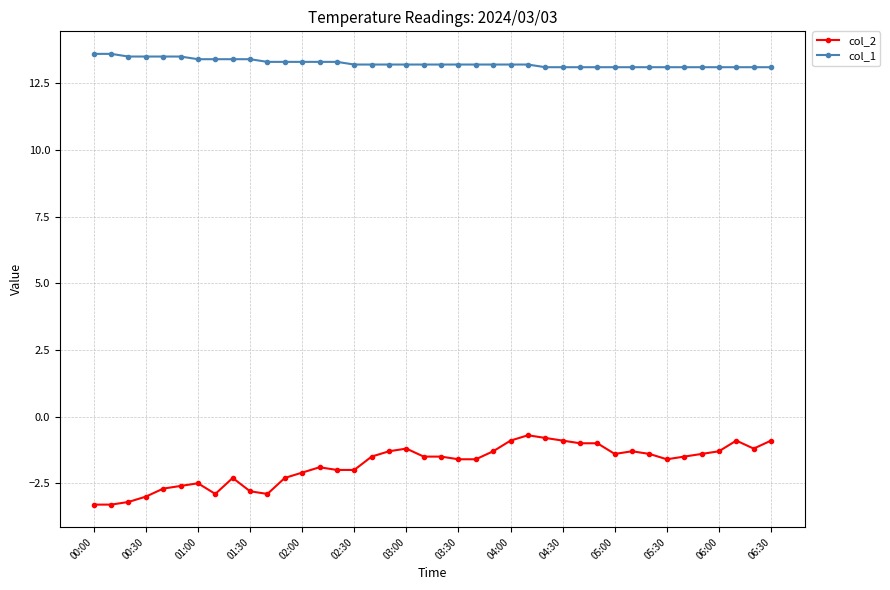

What is the maximum value shown in the chart?

13.6